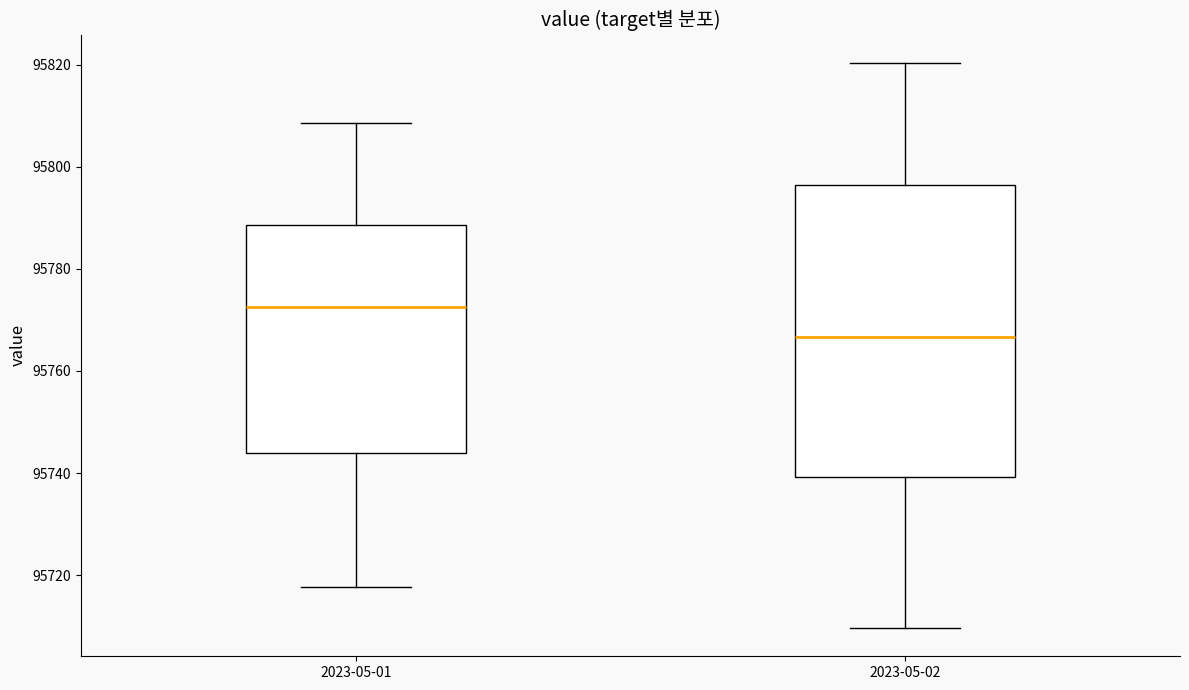

Comparing the boxes themselves (not the whiskers), which one is the tallest?

2023-05-02